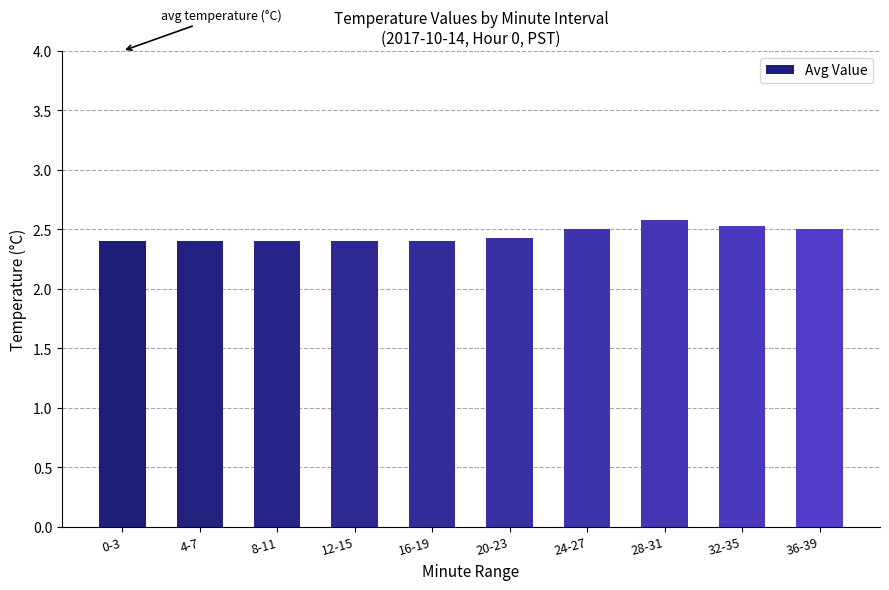

What is the change in value from 20-23 to 36-39?

+0.1